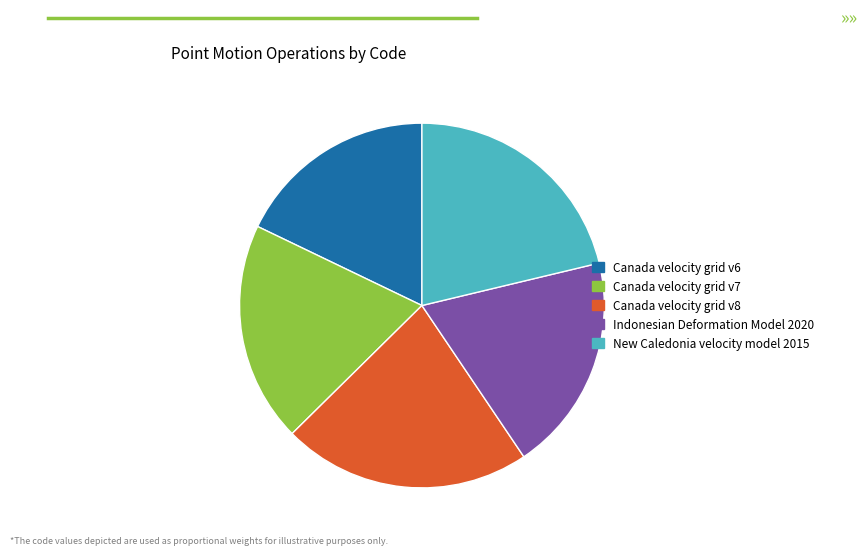

Count the number of slices in the pie.

5